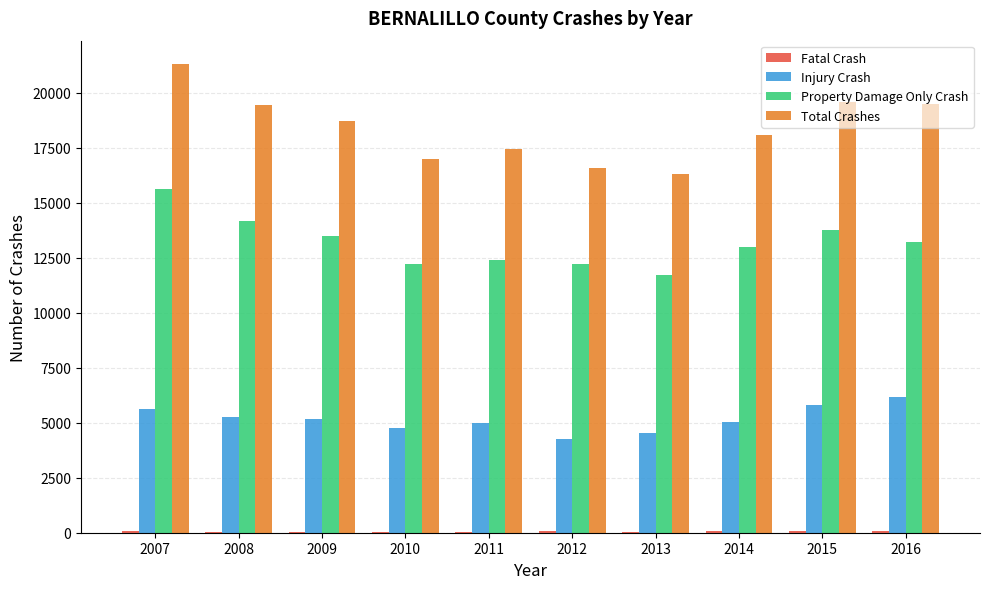

Where does the Property Damage Only Crash series first go above 13230?

2007